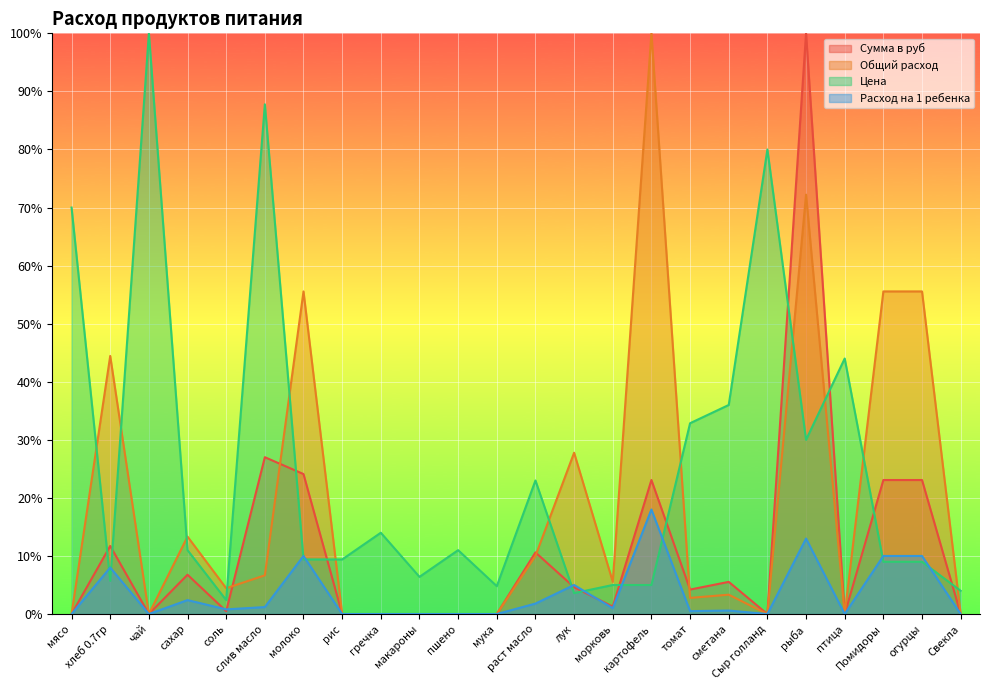

Is it true that Сумма в руб equals 0.0 at Свекла?

True